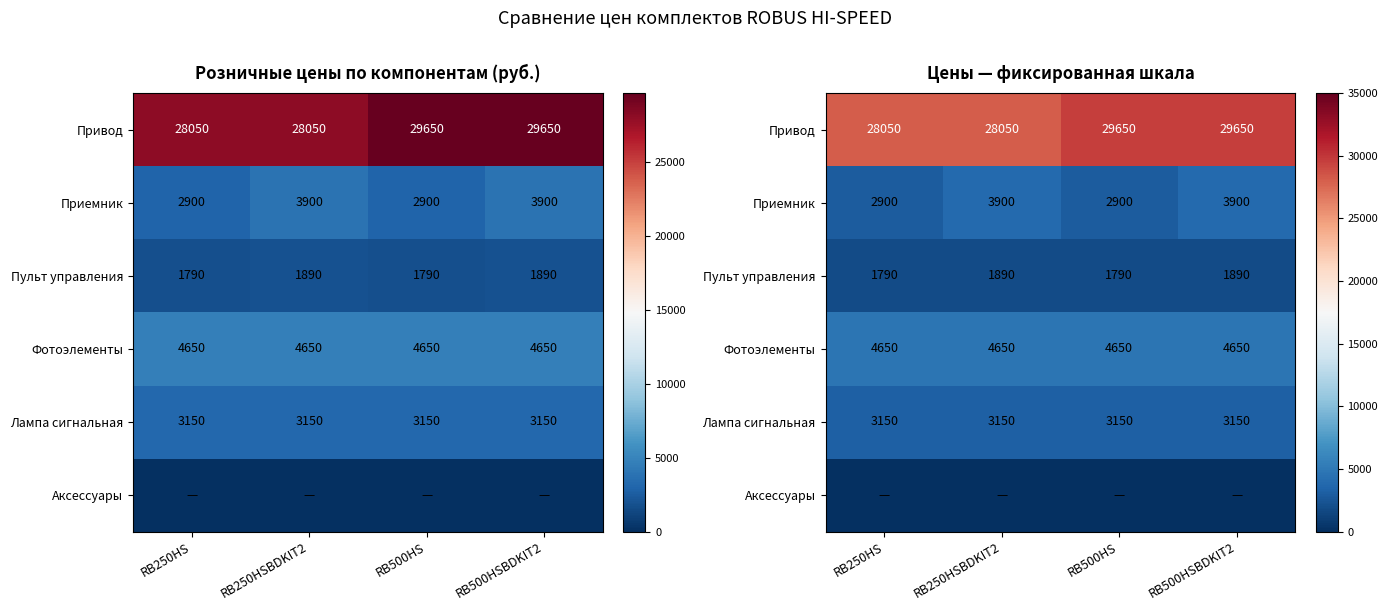

What is the sum of the Приемник values at RB500HS and RB250HS?

5800